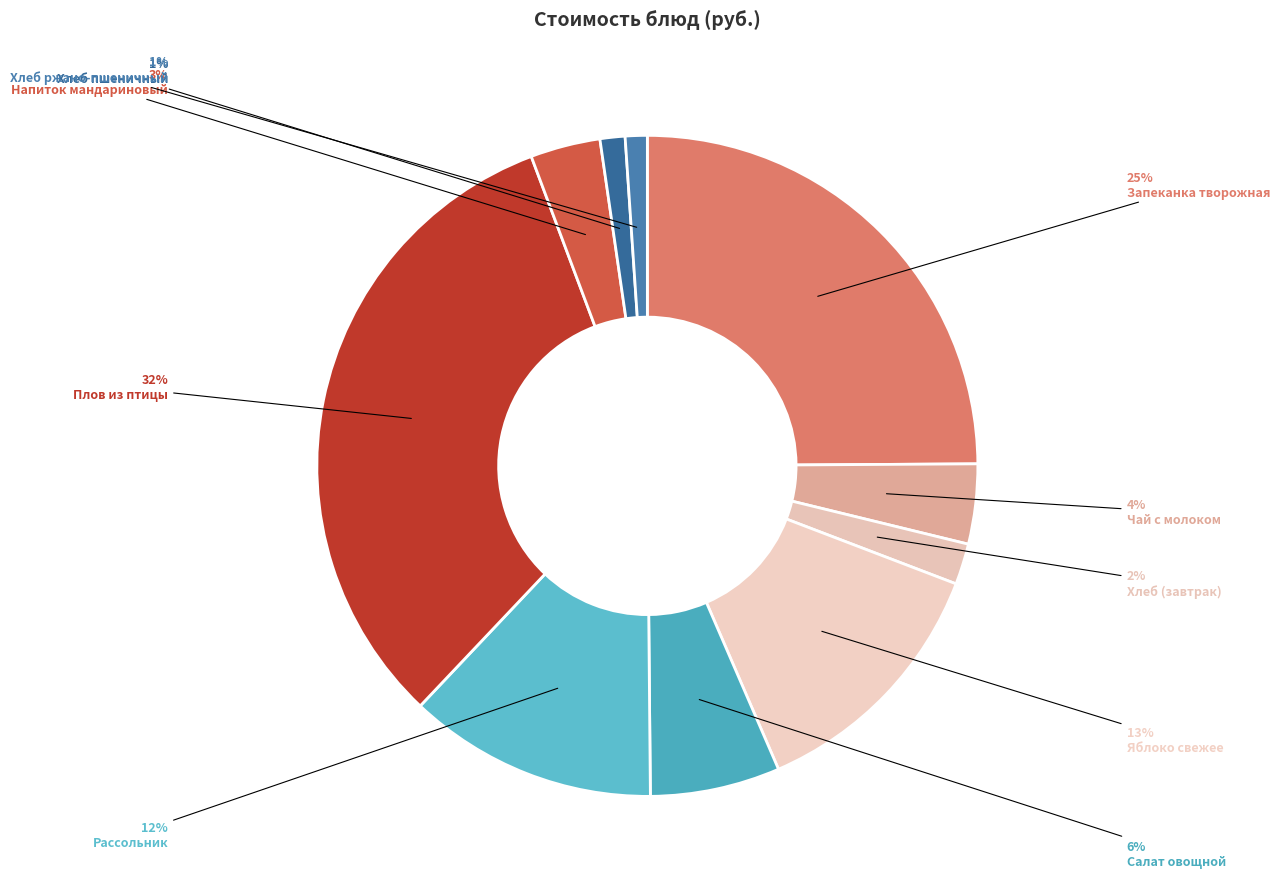

Which slice is the largest?

Плов из филе птицы